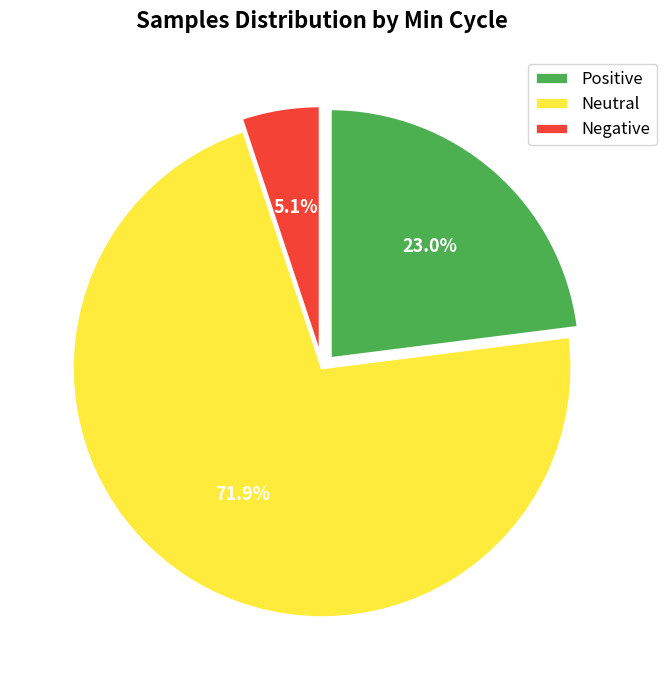

Count the number of slices in the pie.

3